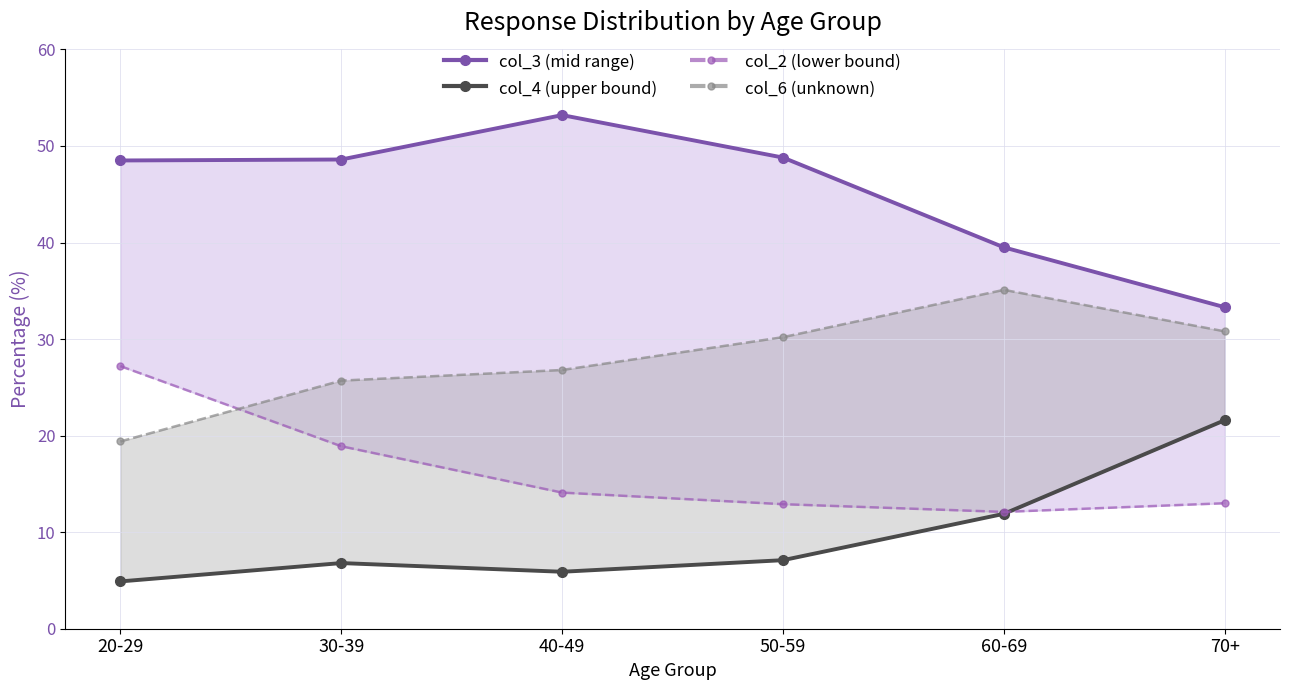

What is the spread (max minus min) of values at 40-49?

47.3